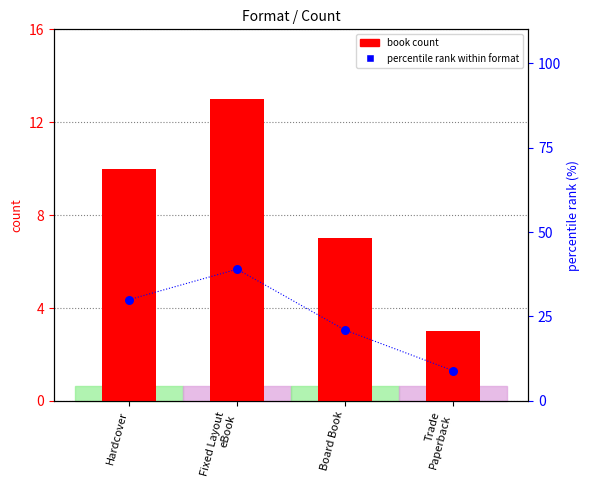

What is the total value across all series at Board Book?

28